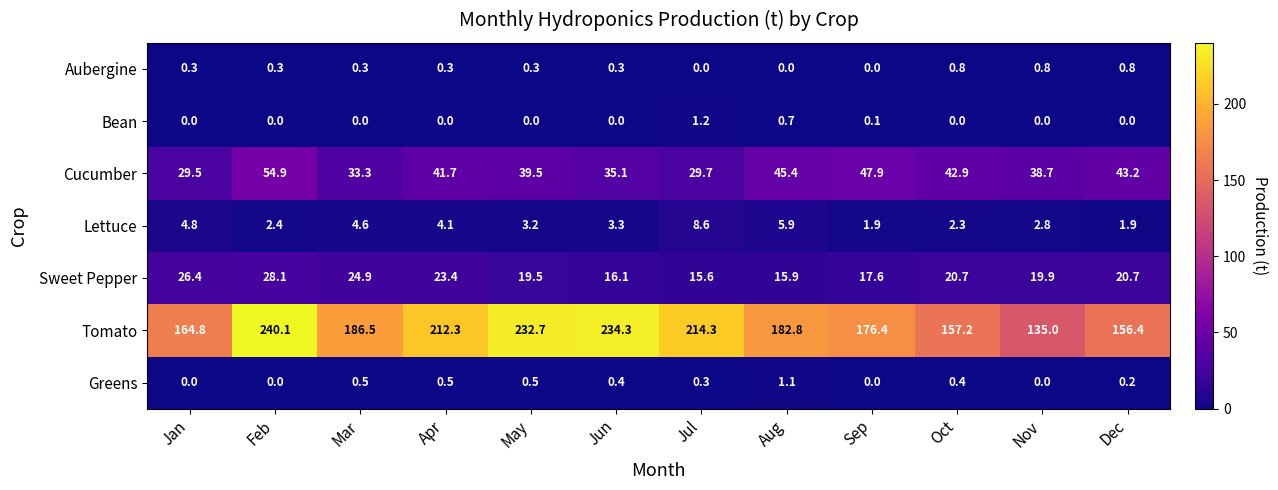

What is the maximum value for Cucumber?

54.9